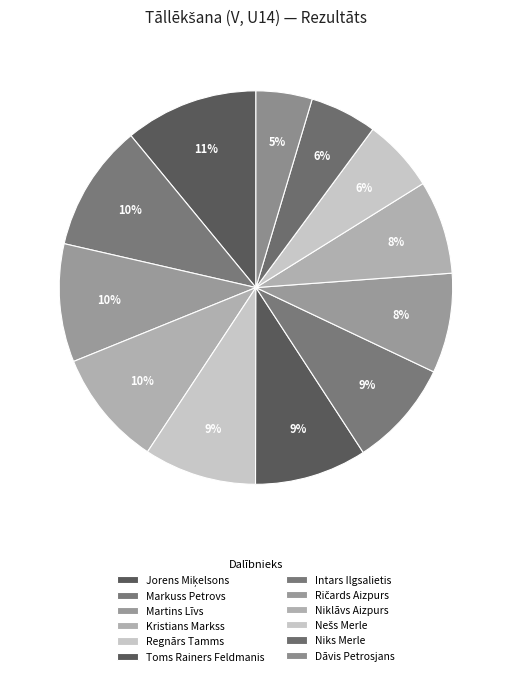

How many segments does this pie chart have?

12